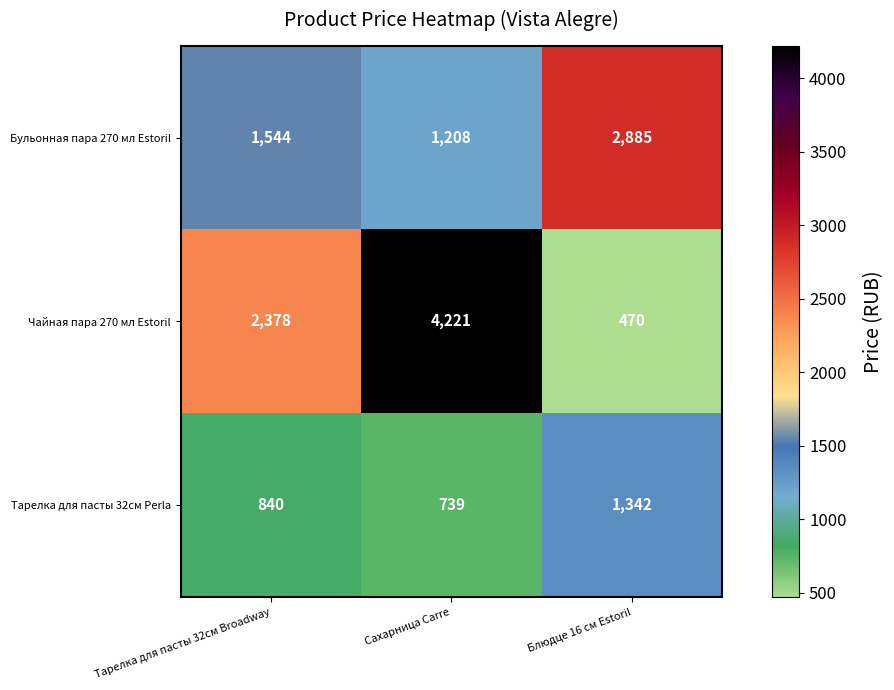

Which category has the highest value in the Чайная пара 270 мл Estoril series?

Сахарница Carre